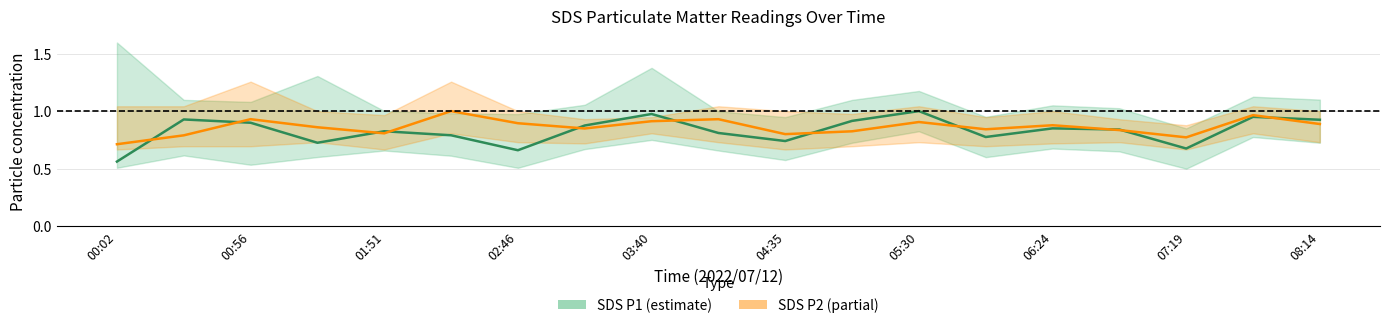

Which category has the lowest value in the SDS_P1 series?

00:02